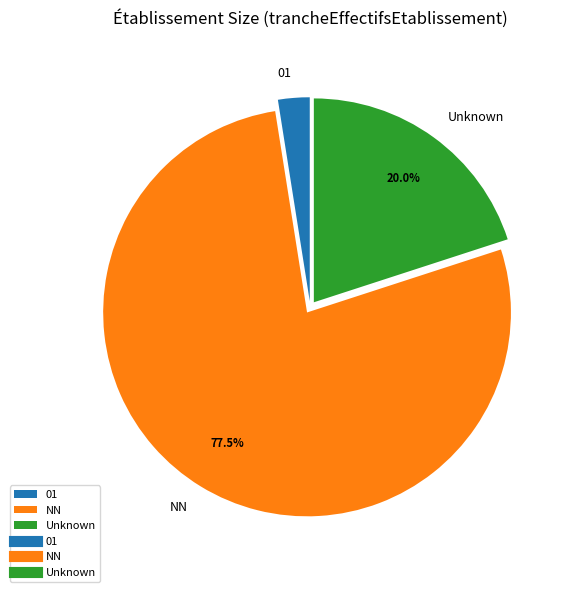

Count the number of slices in the pie.

3